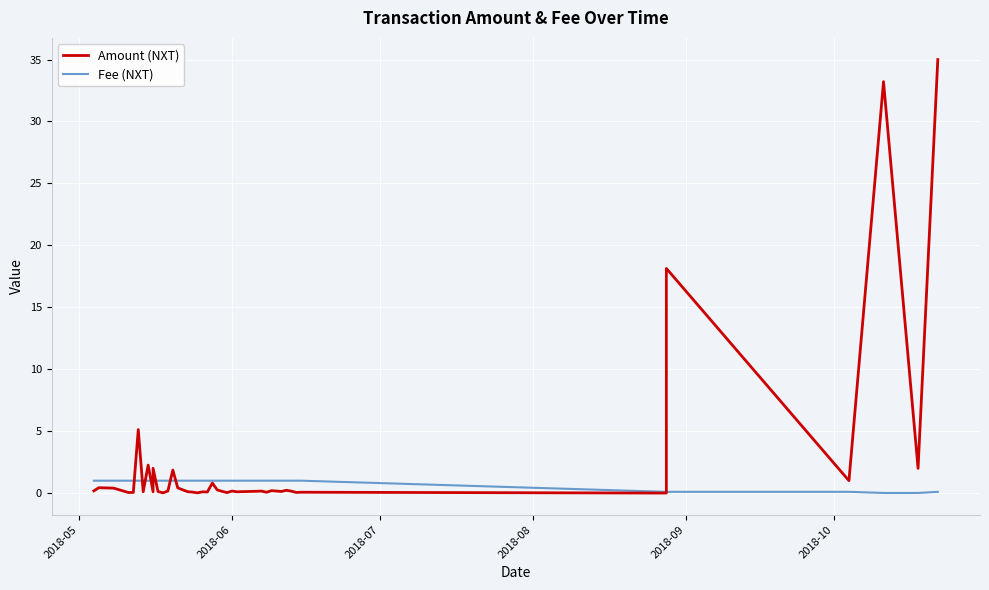

Does the chart display data point markers on the line(s)?

No